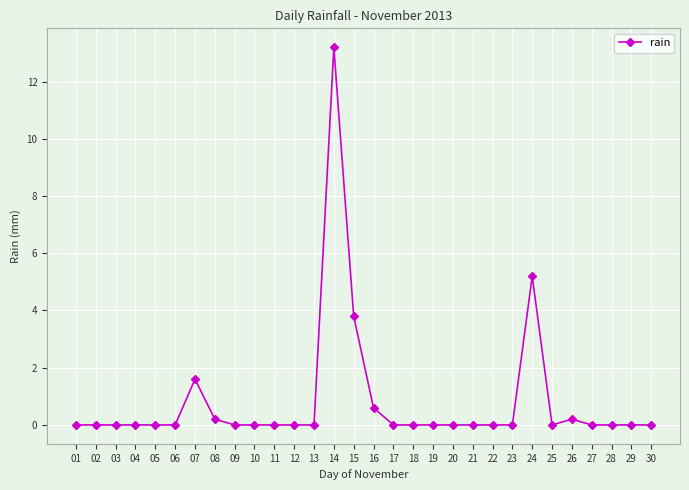

True or false: the data shows 0.0 at 17.

True